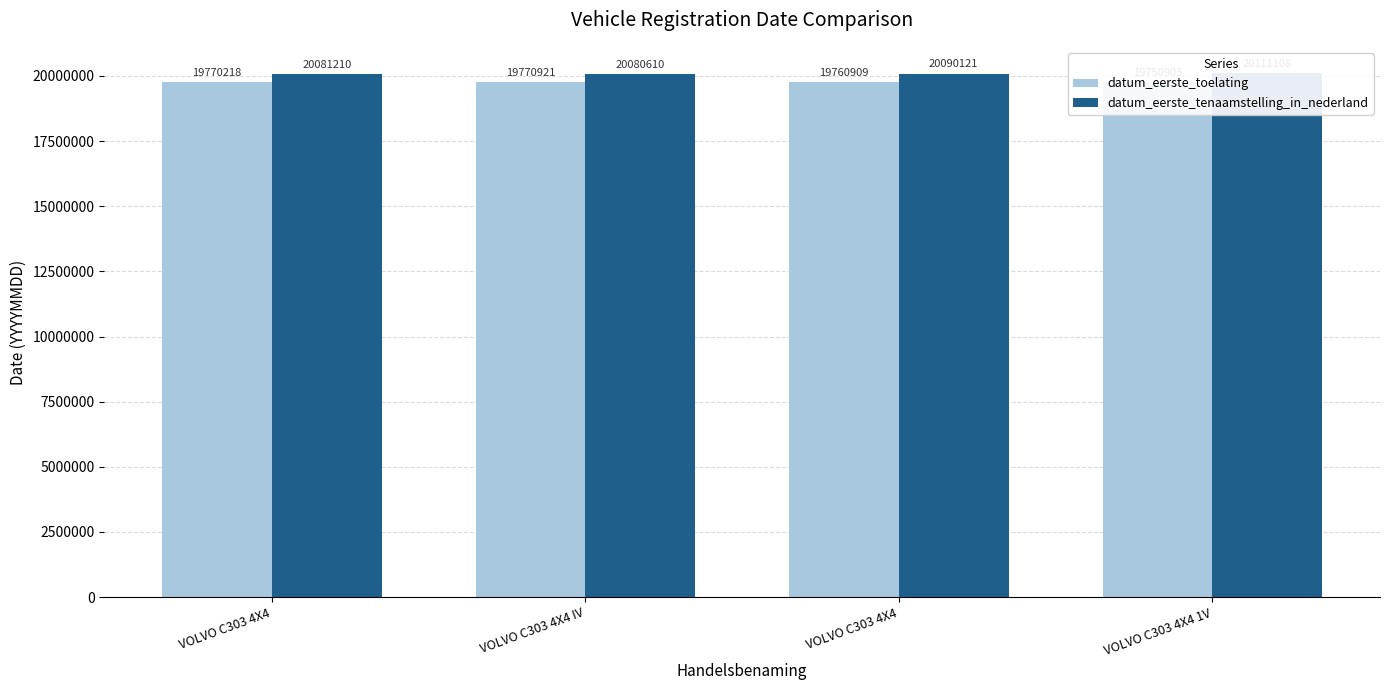

What is the label of the 1st bar from the right?

VOLVO C303 4X4 1V